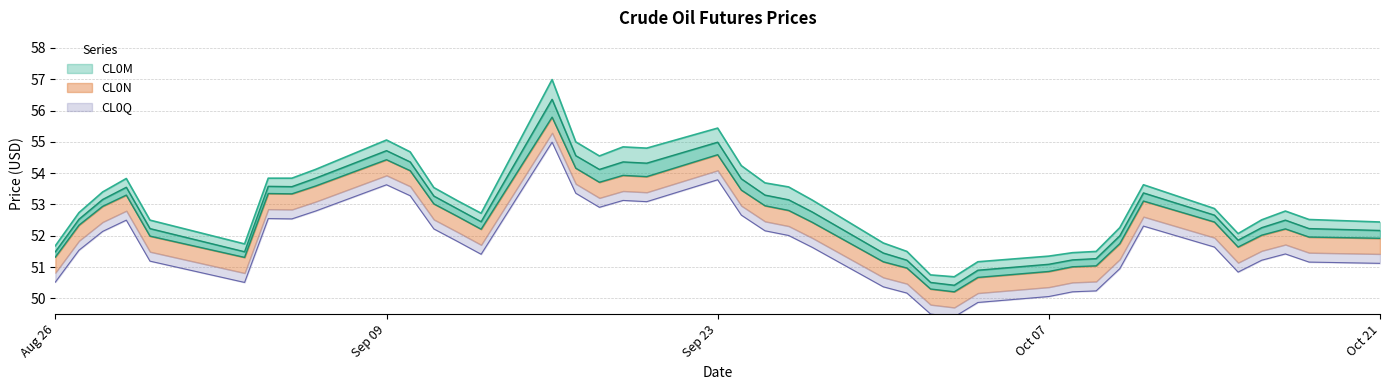

How many lines are shown in the chart?

3